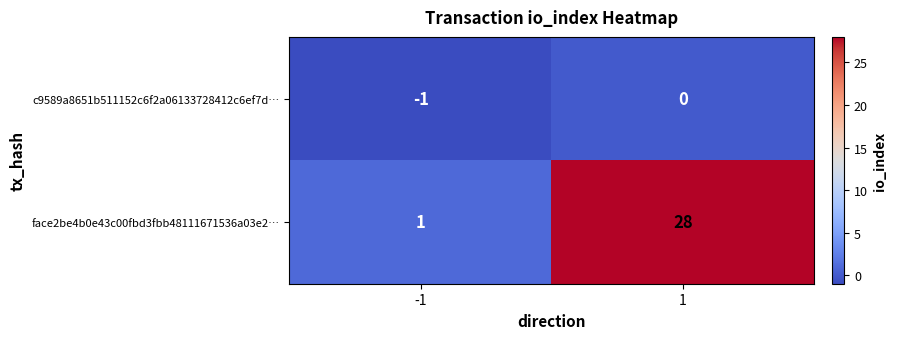

Which series changed the most between -1 and 1?

face2be4b0e43c00fbd3fbb48111671536a03e2…